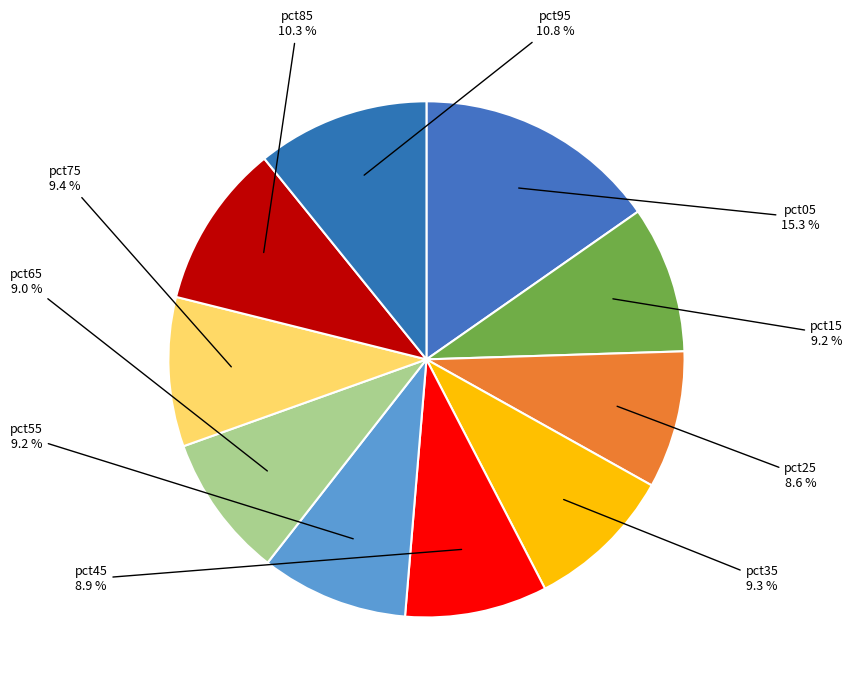

What portion of the pie excludes pct15?

90.8%